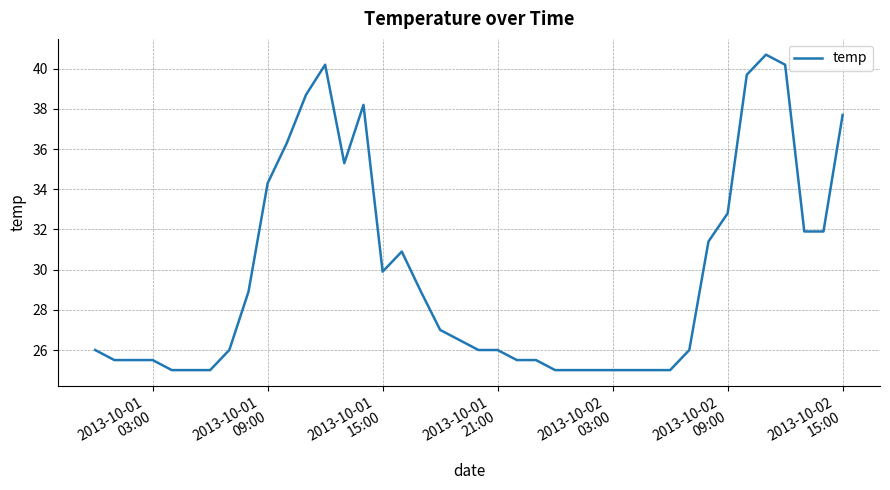

What is the greatest value displayed?

40.7